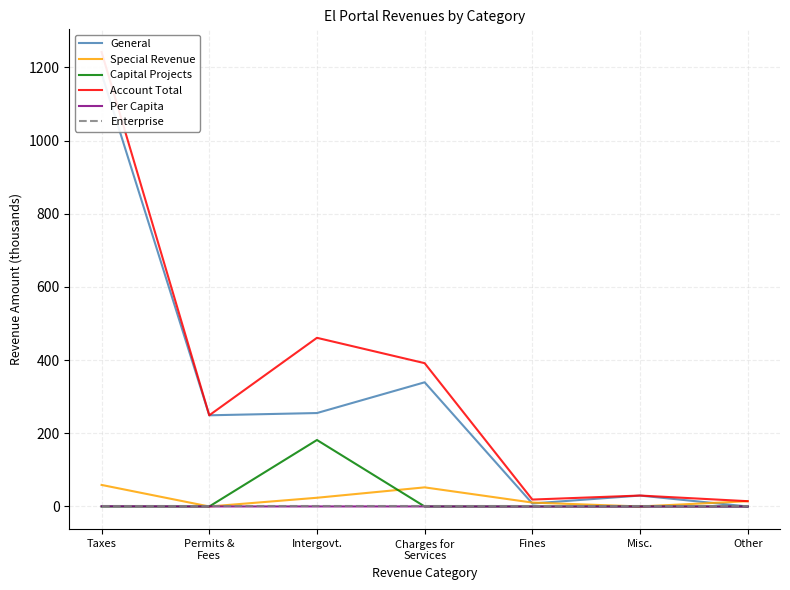

Which series ends up on top after the final intersection of Per Capita and Capital Projects?

Per Capita